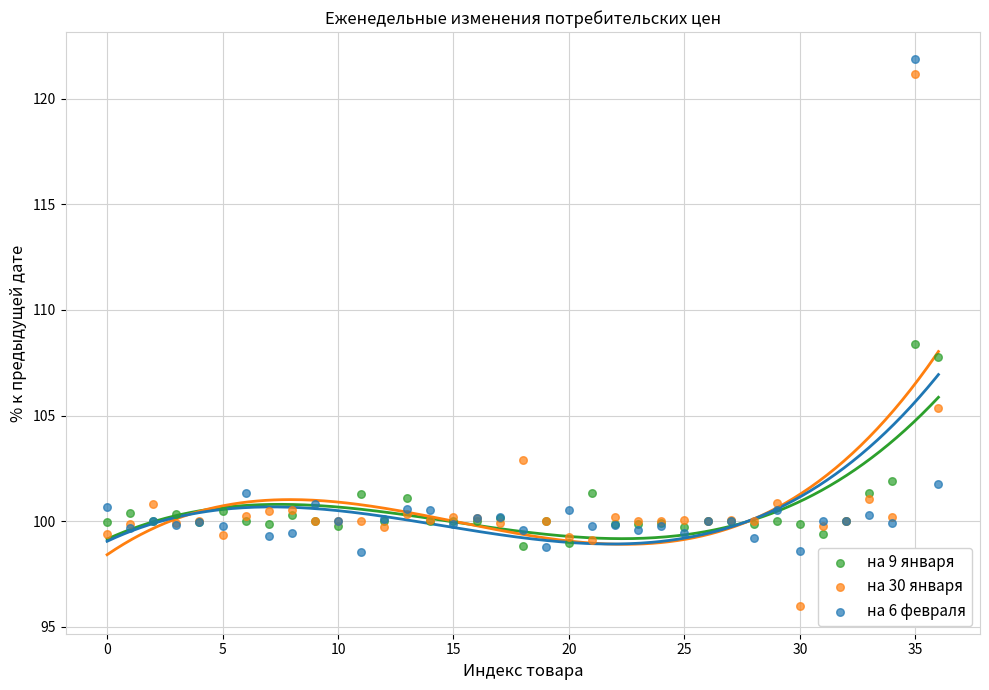

Which series has the widest spread of Y values?

на 30 января